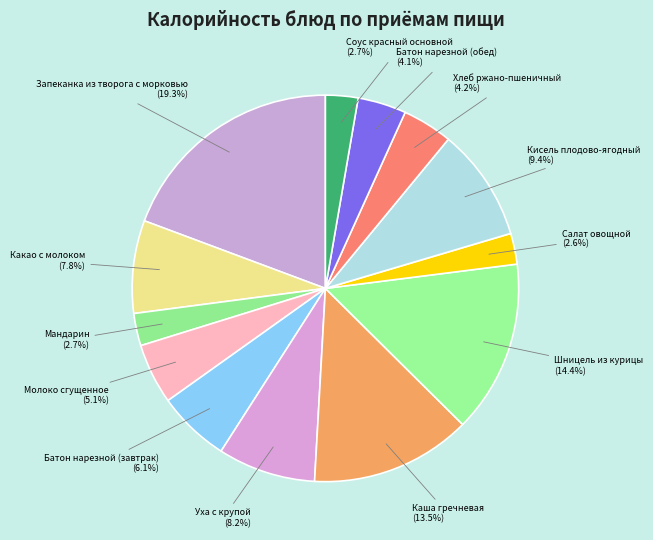

How many slices are in this pie chart?

13